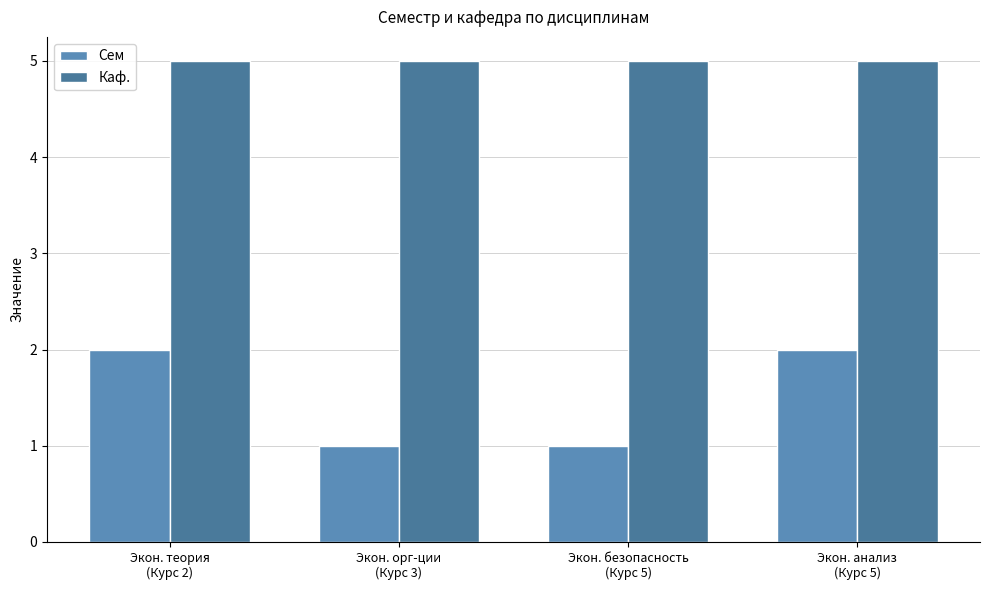

What is the value of the Сем bar at the 3rd from the left?

1